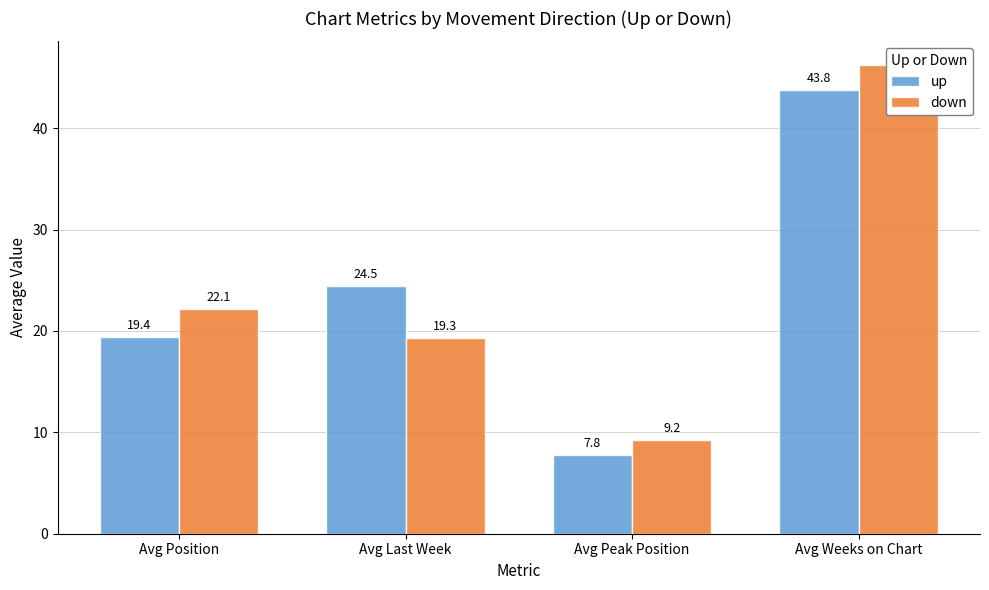

Reading left to right, what are all the values shown in this chart?

up: Avg Position=19.4	Avg Last Week=24.5	Avg Peak Position=7.8	Avg Weeks on Chart=43.8
down: Avg Position=22.1	Avg Last Week=19.3	Avg Peak Position=9.2	Avg Weeks on Chart=46.2